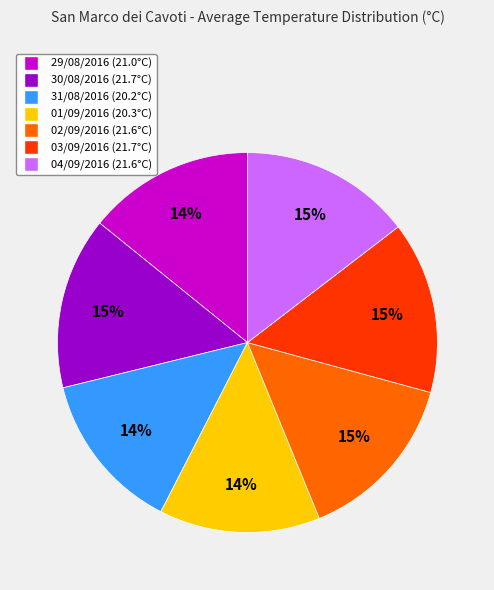

To the nearest percent, what percentage of the pie is 30/08/2016?

15%